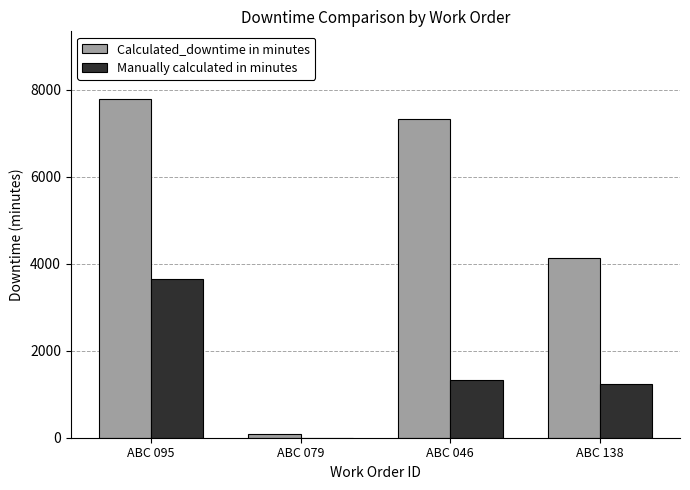

What is the sum of the Manually calculated in minutes values at ABC 079 and ABC 046?

1320